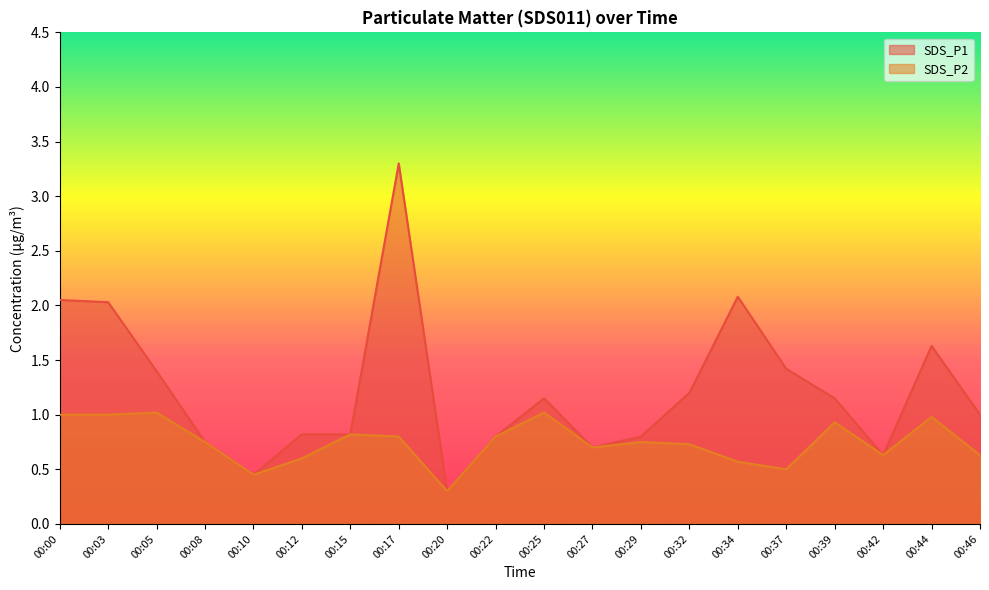

At which label does SDS_P1 first exceed 1?

00:00